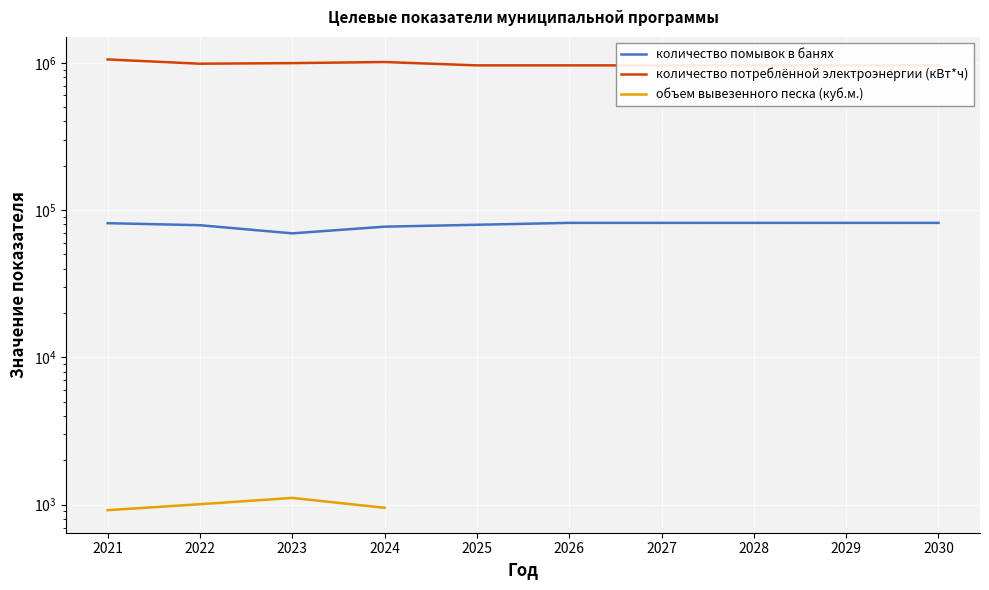

Count the number of data series in this chart.

3